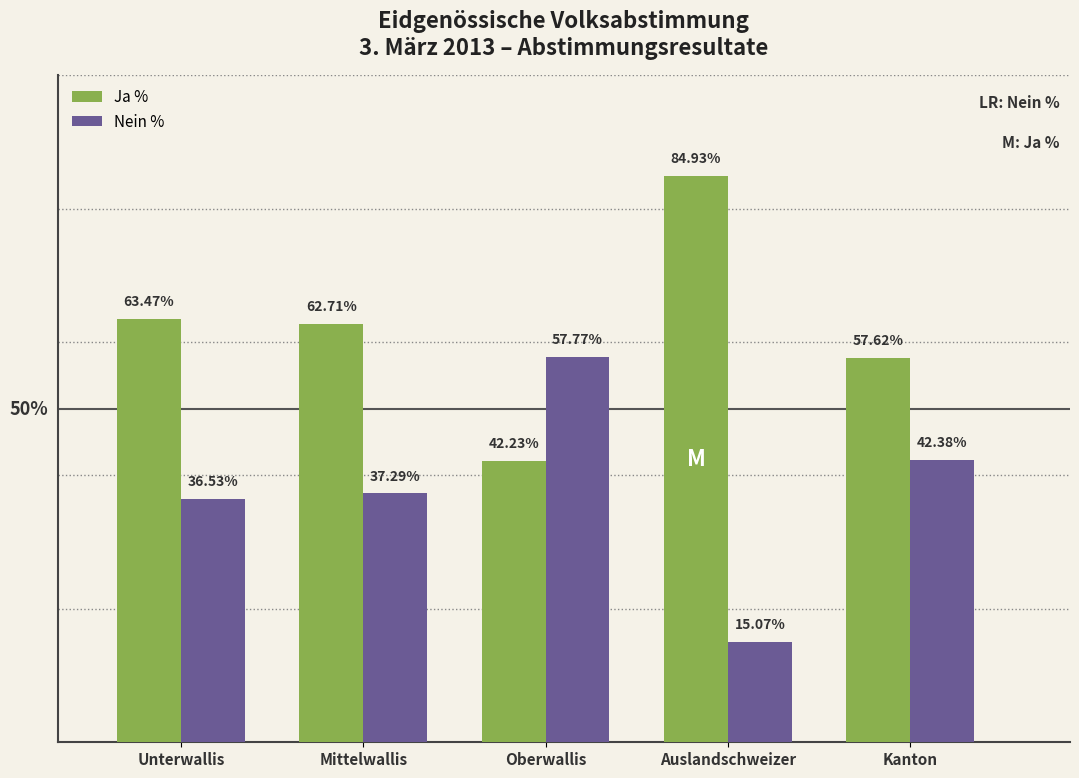

Where does the Nein % series first go above 37?

Mittelwallis